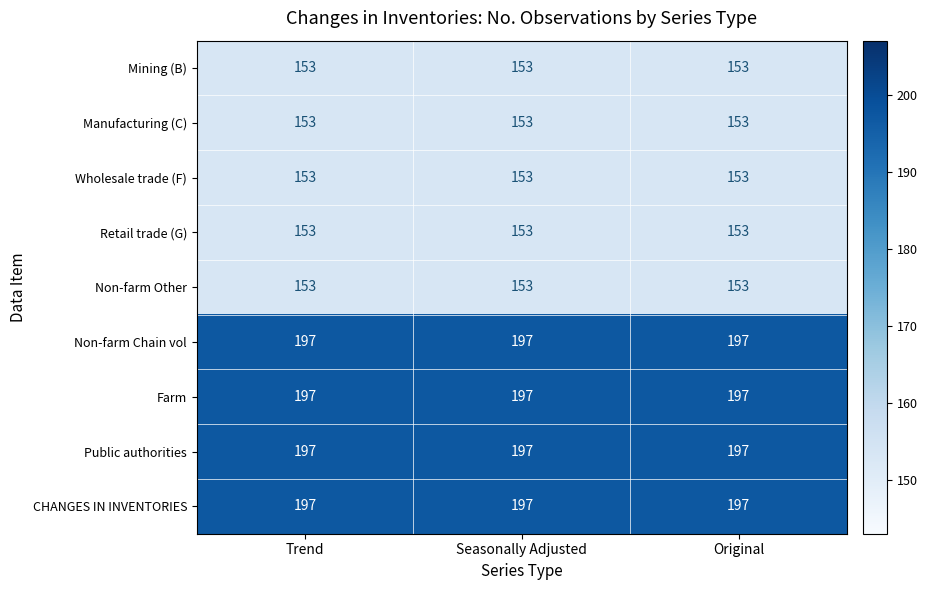

What is the minimum value shown in the chart?

153